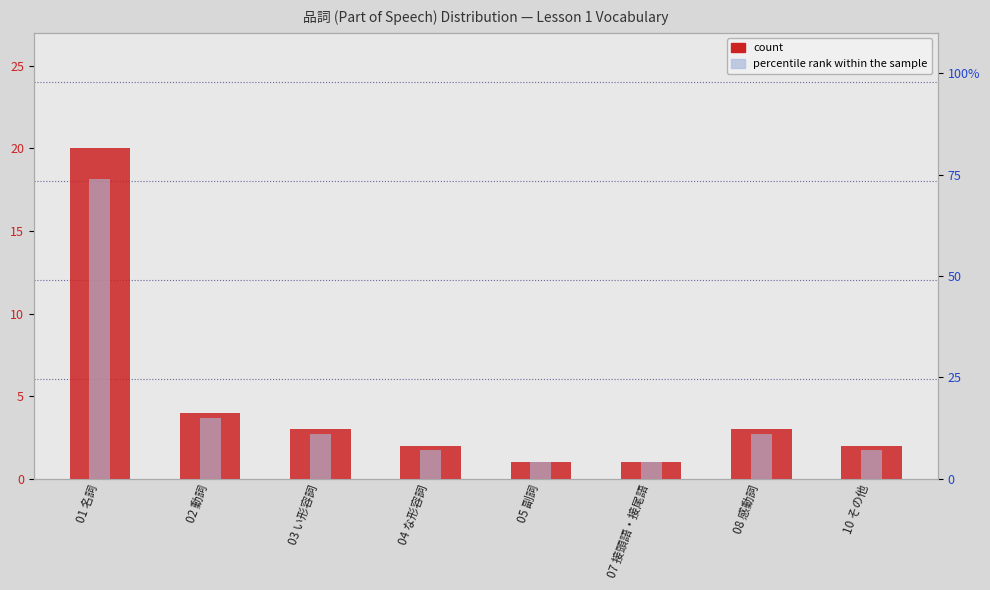

How many series are shown in this chart?

2